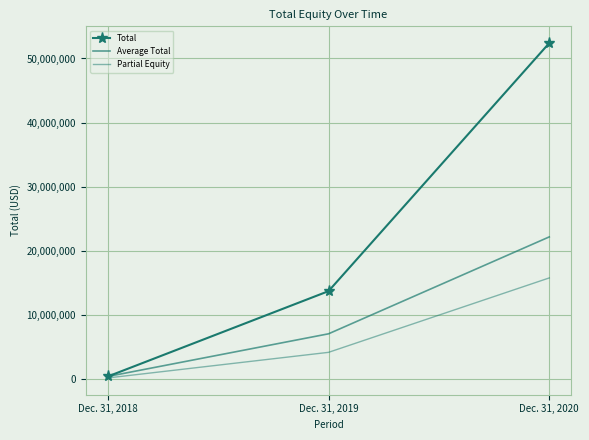

Which has a higher value, Dec. 31, 2018 or Dec. 31, 2019?

Dec. 31, 2019